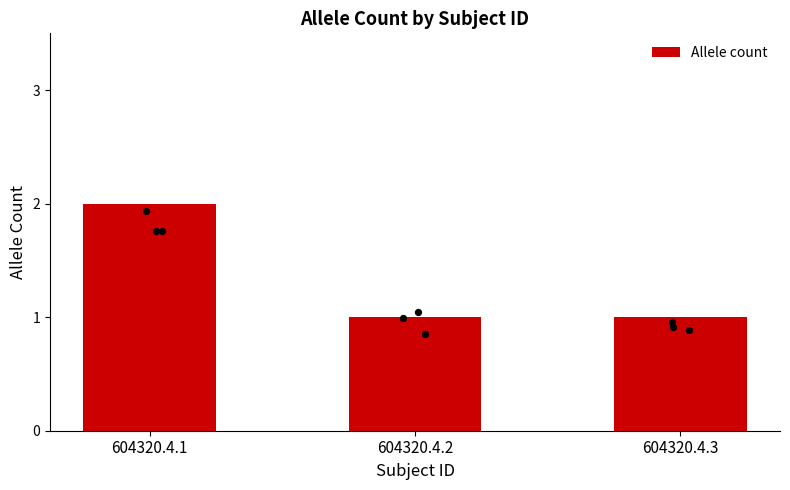

What is the ratio of the value at 604320.4.3 to the value at 604320.4.2?

1.0